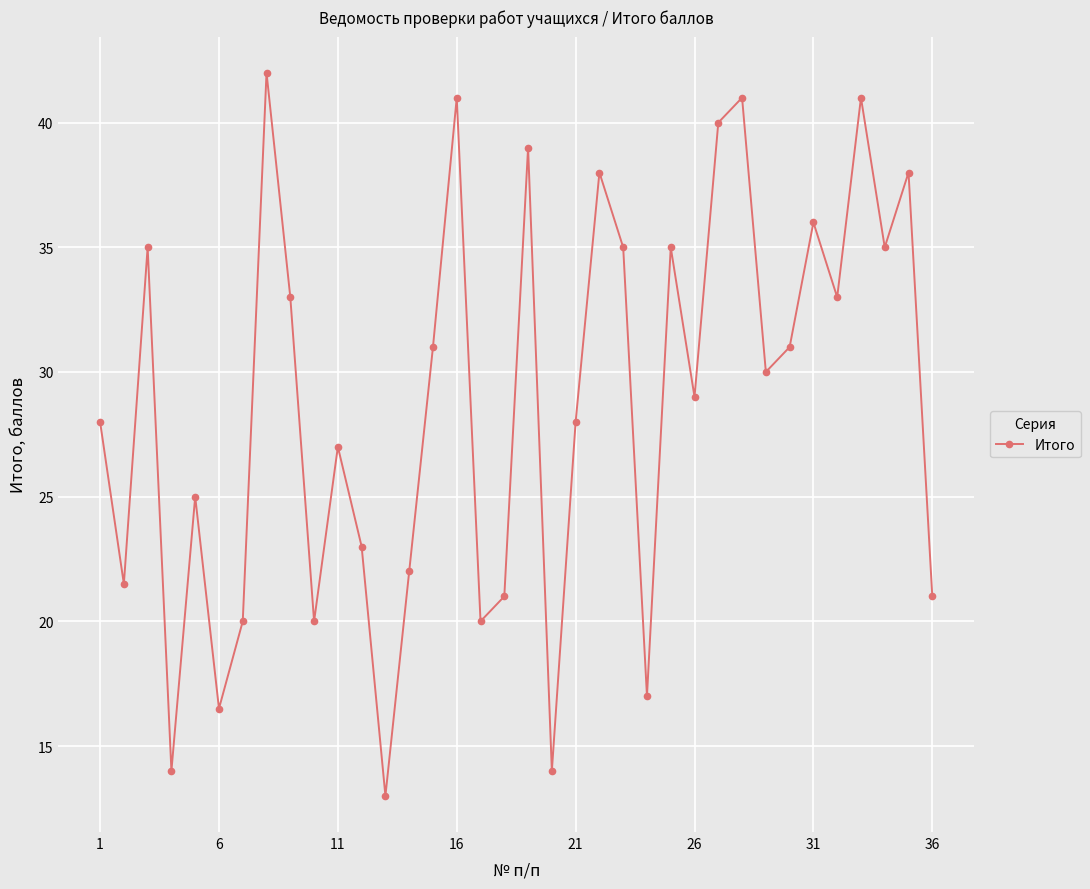

What is the sum of all values?

1034.0